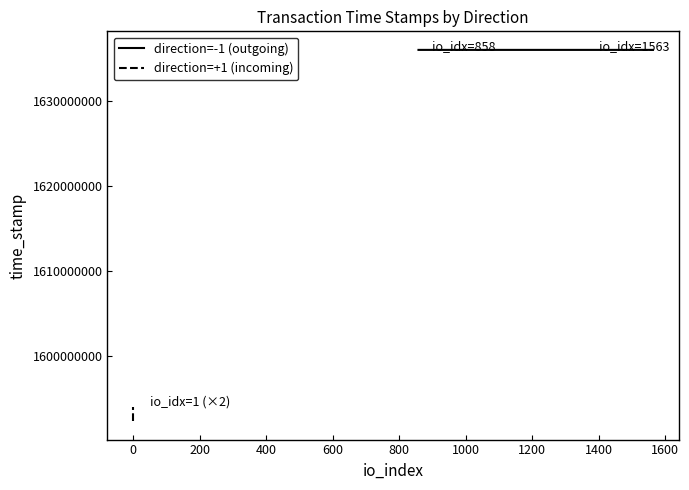

Does the chart have visible grid lines?

No